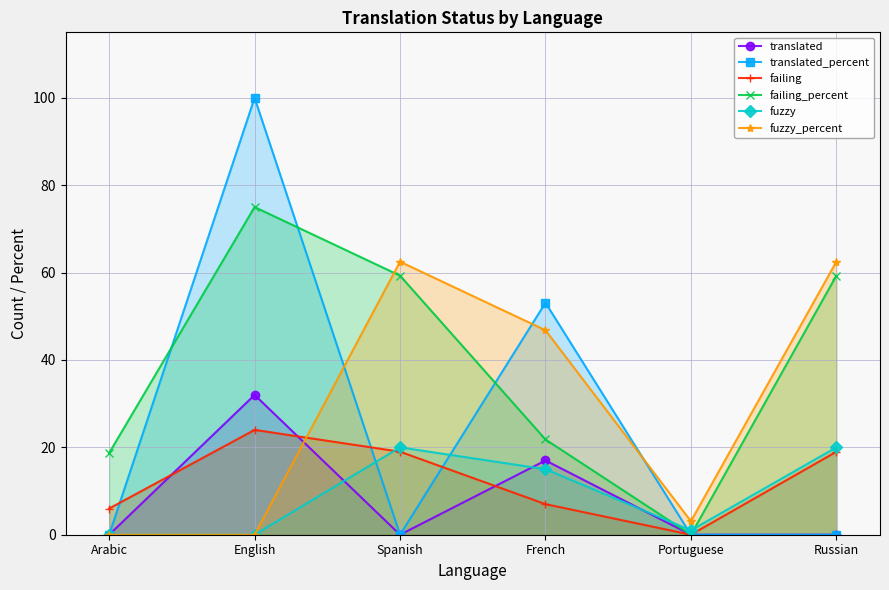

At which label does fuzzy_percent first exceed 46?

Spanish